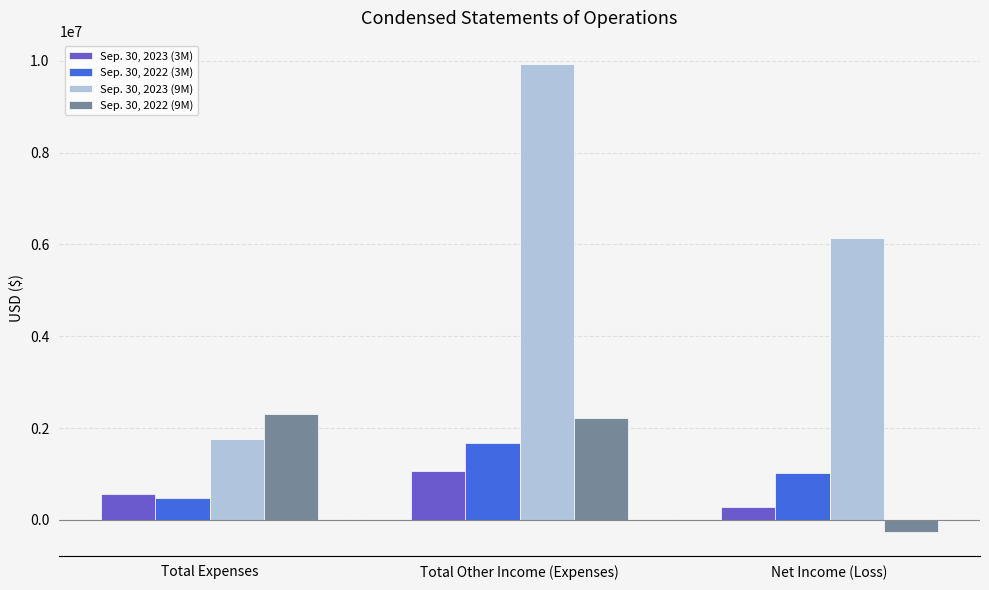

True or false: Sep. 30, 2022 (3M) has a value of 2881746 at Total Other Income (Expenses).

False